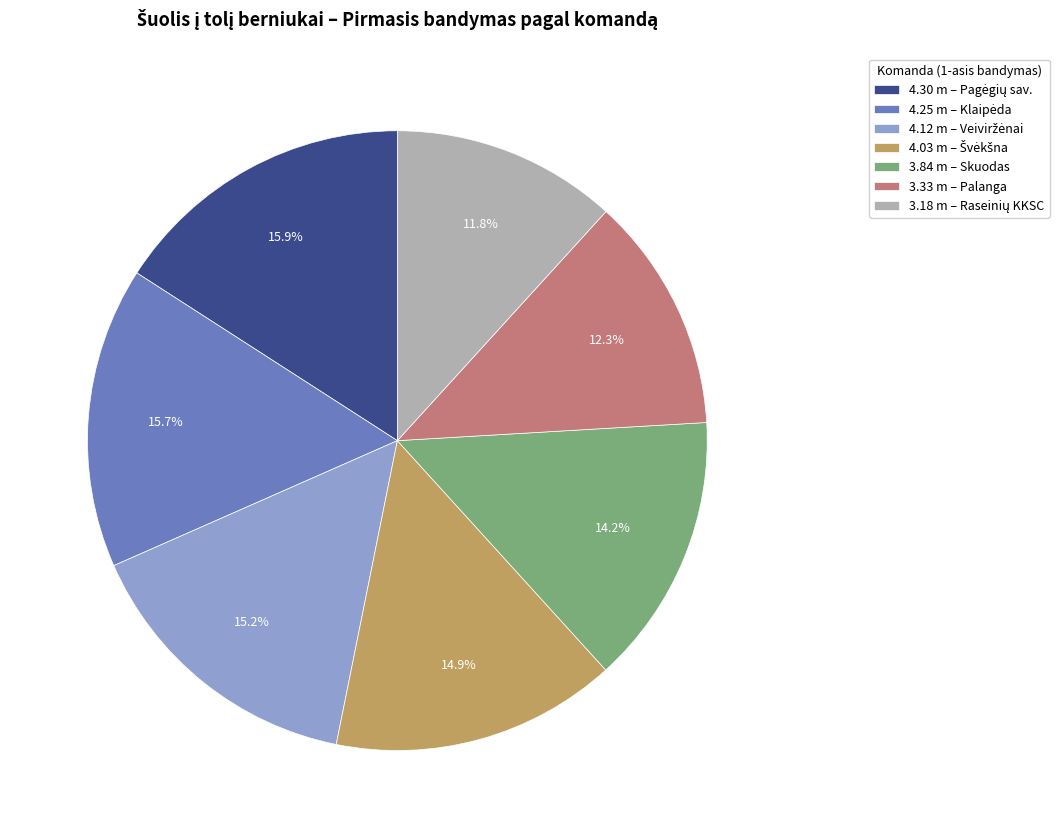

Does any single category account for the majority?

No